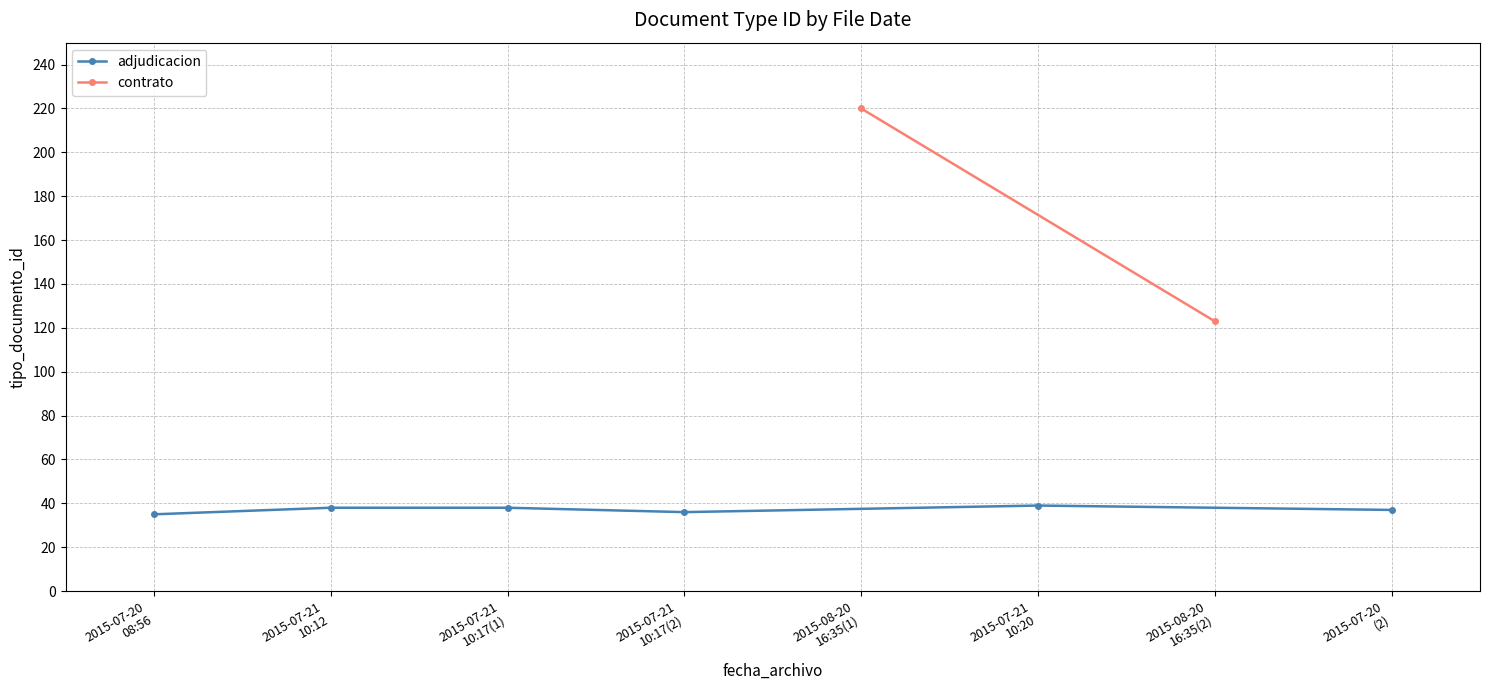

What is the label of the 1st point from the left?

2015-07-20
08:56